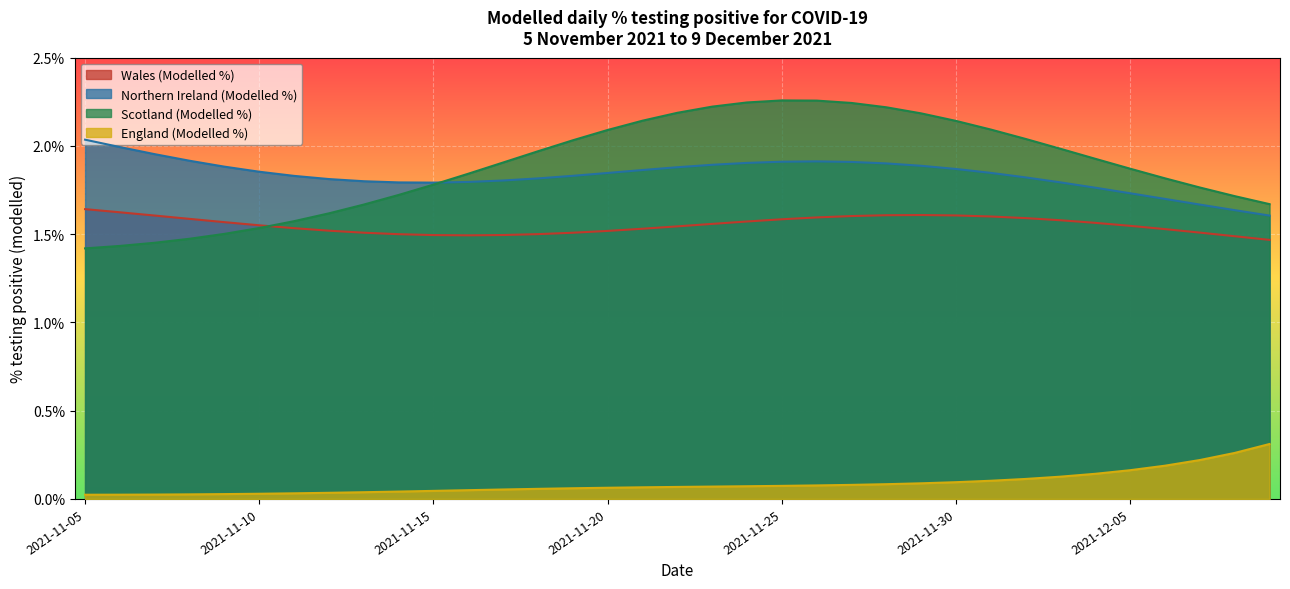

Reading right to left, list all the values displayed in this chart.

Wales (Modelled %): 2021-12-09=1.5	2021-12-08=1.5	2021-12-07=1.5	2021-12-06=1.5	2021-12-05=1.5	2021-12-04=1.6	2021-12-03=1.6	2021-12-02=1.6	2021-12-01=1.6	2021-11-30=1.6	2021-11-29=1.6	2021-11-28=1.6	2021-11-27=1.6	2021-11-26=1.6	2021-11-25=1.6	2021-11-24=1.6	2021-11-23=1.6	2021-11-22=1.5	2021-11-21=1.5	2021-11-20=1.5	2021-11-19=1.5	2021-11-18=1.5	2021-11-17=1.5	2021-11-16=1.5	2021-11-15=1.5	2021-11-14=1.5	2021-11-13=1.5	2021-11-12=1.5	2021-11-11=1.5	2021-11-10=1.6	2021-11-09=1.6	2021-11-08=1.6	2021-11-07=1.6	2021-11-06=1.6	2021-11-05=1.6
Northern Ireland (Modelled %): 2021-12-09=1.6	2021-12-08=1.6	2021-12-07=1.7	2021-12-06=1.7	2021-12-05=1.7	2021-12-04=1.8	2021-12-03=1.8	2021-12-02=1.8	2021-12-01=1.8	2021-11-30=1.9	2021-11-29=1.9	2021-11-28=1.9	2021-11-27=1.9	2021-11-26=1.9	2021-11-25=1.9	2021-11-24=1.9	2021-11-23=1.9	2021-11-22=1.9	2021-11-21=1.9	2021-11-20=1.8	2021-11-19=1.8	2021-11-18=1.8	2021-11-17=1.8	2021-11-16=1.8	2021-11-15=1.8	2021-11-14=1.8	2021-11-13=1.8	2021-11-12=1.8	2021-11-11=1.8	2021-11-10=1.9	2021-11-09=1.9	2021-11-08=1.9	2021-11-07=2.0	2021-11-06=2.0	2021-11-05=2.0
Scotland (Modelled %): 2021-12-09=1.7	2021-12-08=1.7	2021-12-07=1.8	2021-12-06=1.8	2021-12-05=1.9	2021-12-04=1.9	2021-12-03=2.0	2021-12-02=2.0	2021-12-01=2.1	2021-11-30=2.1	2021-11-29=2.2	2021-11-28=2.2	2021-11-27=2.2	2021-11-26=2.3	2021-11-25=2.3	2021-11-24=2.2	2021-11-23=2.2	2021-11-22=2.2	2021-11-21=2.1	2021-11-20=2.1	2021-11-19=2.0	2021-11-18=2.0	2021-11-17=1.9	2021-11-16=1.8	2021-11-15=1.8	2021-11-14=1.7	2021-11-13=1.7	2021-11-12=1.6	2021-11-11=1.6	2021-11-10=1.5	2021-11-09=1.5	2021-11-08=1.5	2021-11-07=1.5	2021-11-06=1.4	2021-11-05=1.4
England (Modelled %): 2021-12-09=0.3	2021-12-08=0.3	2021-12-07=0.2	2021-12-06=0.2	2021-12-05=0.2	2021-12-04=0.1	2021-12-03=0.1	2021-12-02=0.1	2021-12-01=0.1	2021-11-30=0.1	2021-11-29=0.1	2021-11-28=0.1	2021-11-27=0.1	2021-11-26=0.1	2021-11-25=0.1	2021-11-24=0.1	2021-11-23=0.1	2021-11-22=0.1	2021-11-21=0.1	2021-11-20=0.1	2021-11-19=0.1	2021-11-18=0.1	2021-11-17=0.1	2021-11-16=0.0	2021-11-15=0.0	2021-11-14=0.0	2021-11-13=0.0	2021-11-12=0.0	2021-11-11=0.0	2021-11-10=0.0	2021-11-09=0.0	2021-11-08=0.0	2021-11-07=0.0	2021-11-06=0.0	2021-11-05=0.0